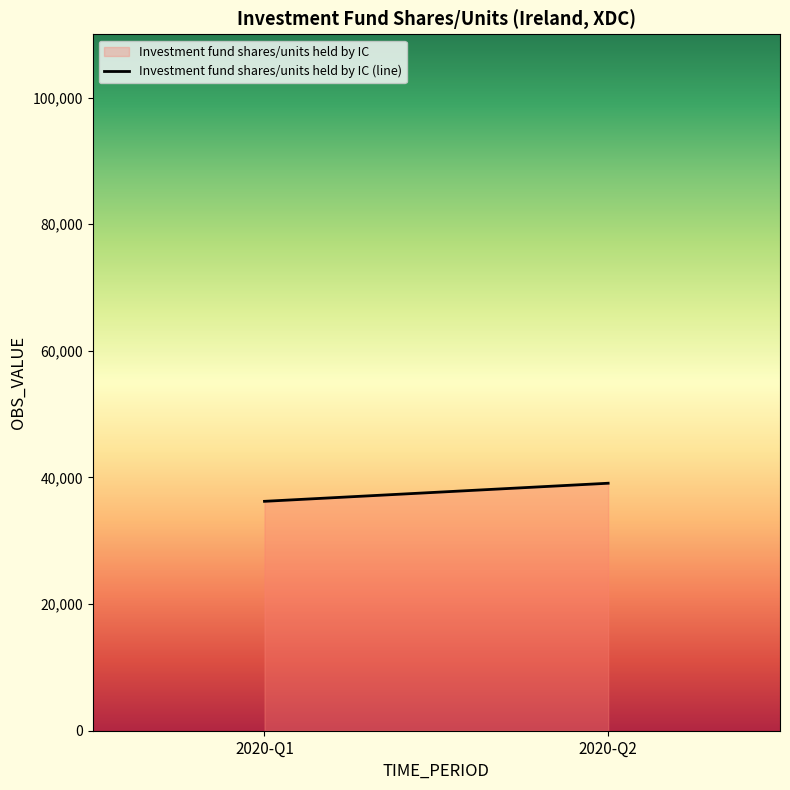

True or false: the data shows 39090 at 2020-Q2.

True